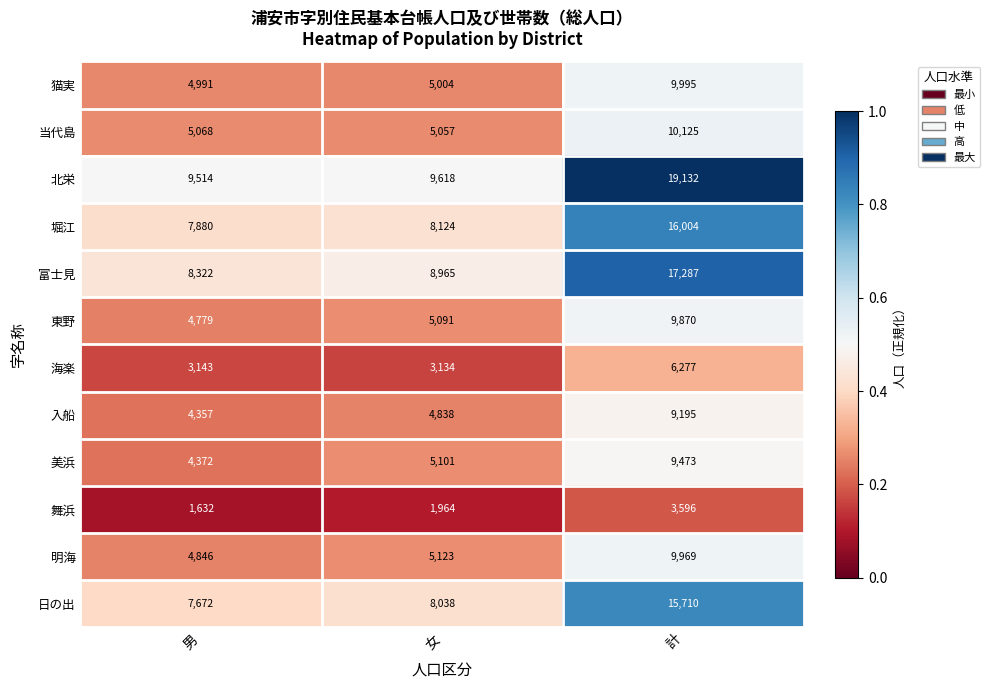

At 男, list the series in order from smallest to largest.

舞浜, 海楽, 入船, 美浜, 東野, 明海, 猫実, 当代島, 日の出, 堀江, 富士見, 北栄